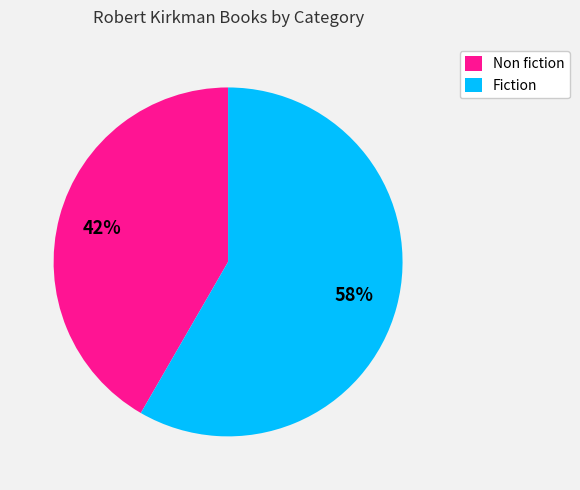

What is the ratio of the value at Non fiction to the value at Fiction?

0.7